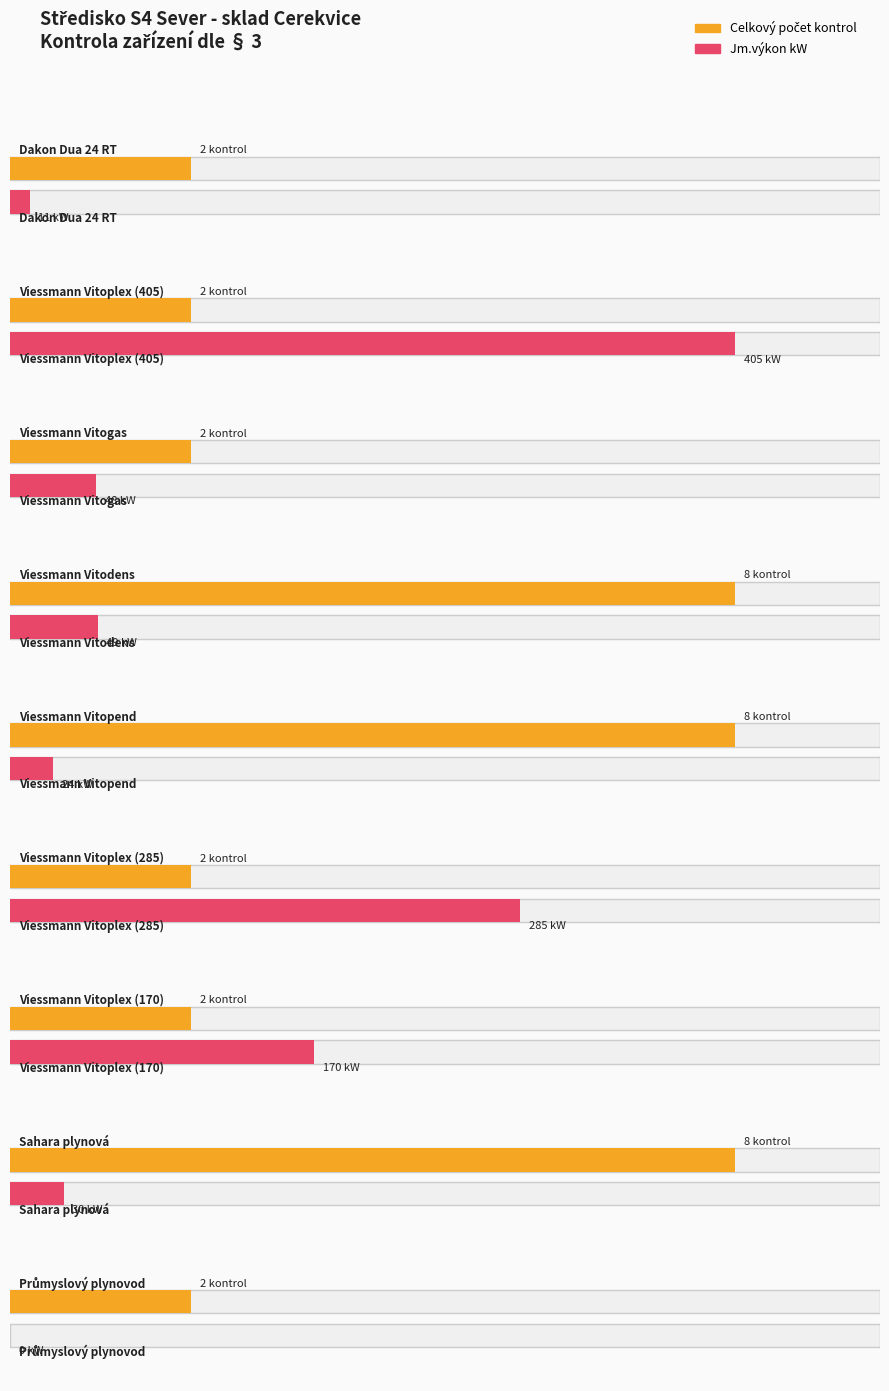

What is the difference between the maximum and second lowest values in the Celkový počet kontrol series?

6